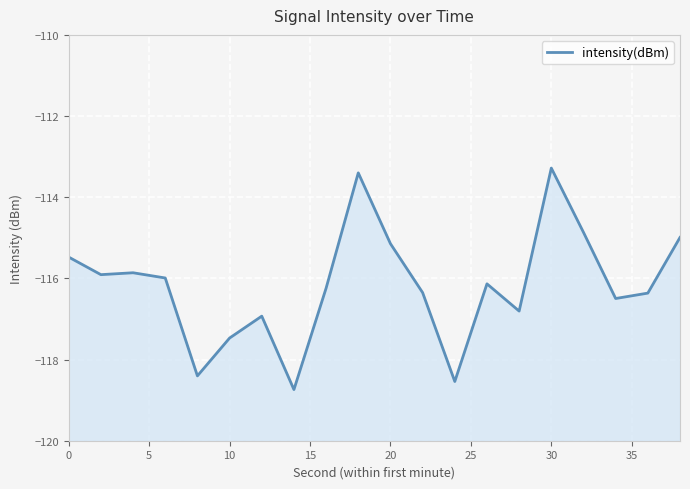

What is the greatest value displayed?

-113.3